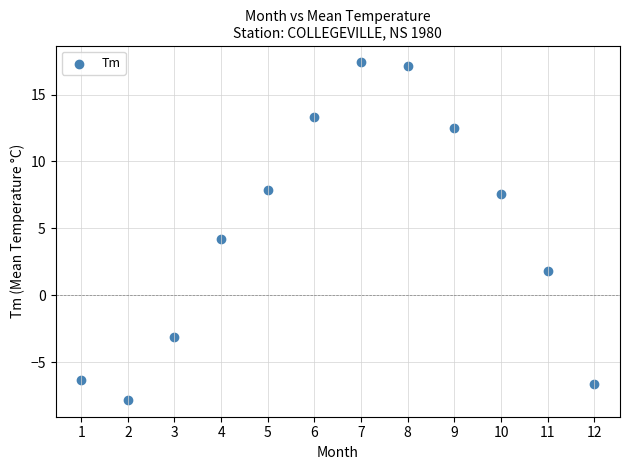

What is the average X value?

6.5